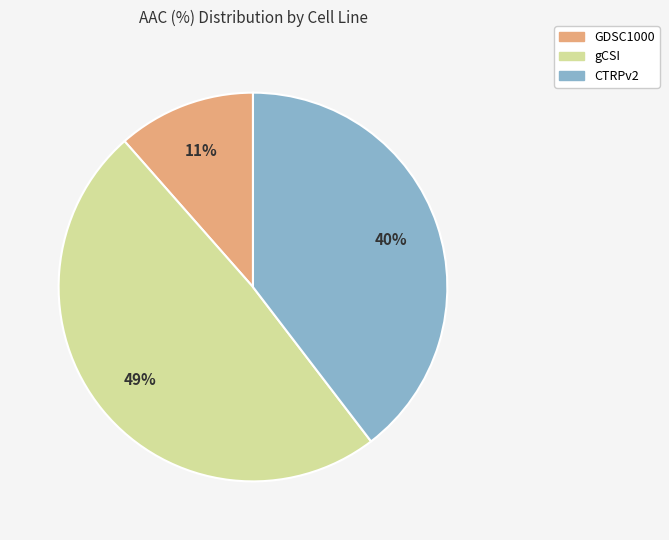

Rank the categories by value from highest to lowest.

gCSI, CTRPv2, GDSC1000